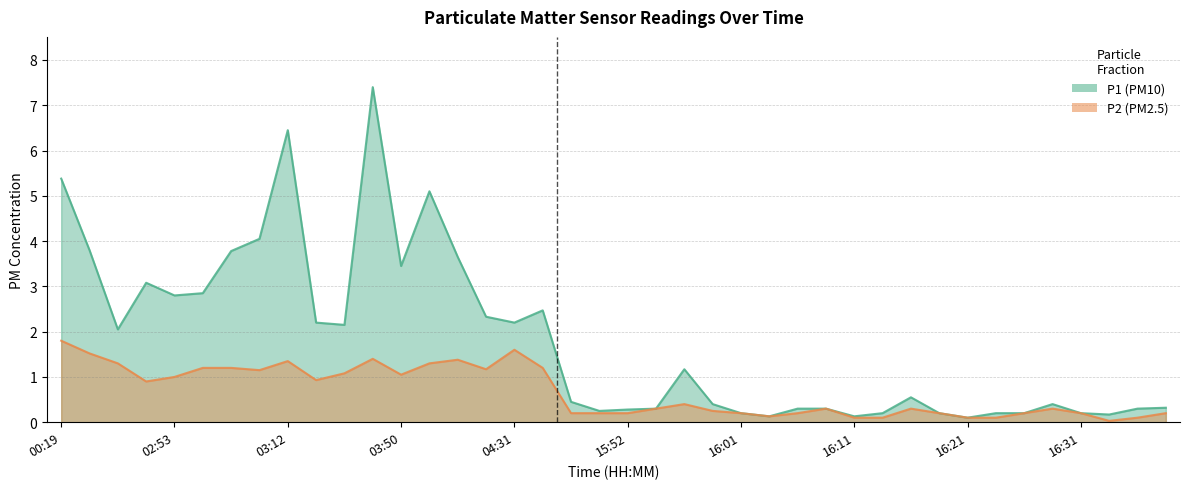

True or false: P1 and P2 cross at least once.

False